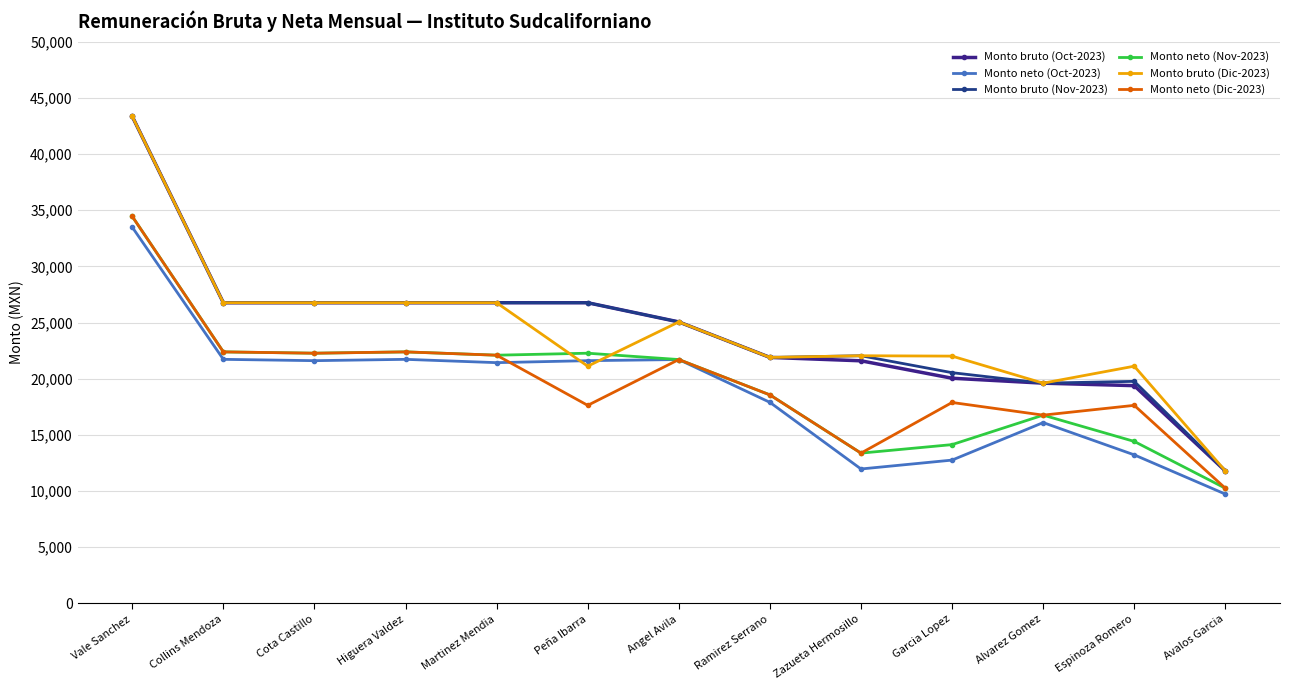

True or false: Monto neto (Dic-2023) and Monto neto (Oct-2023) cross at least once.

True